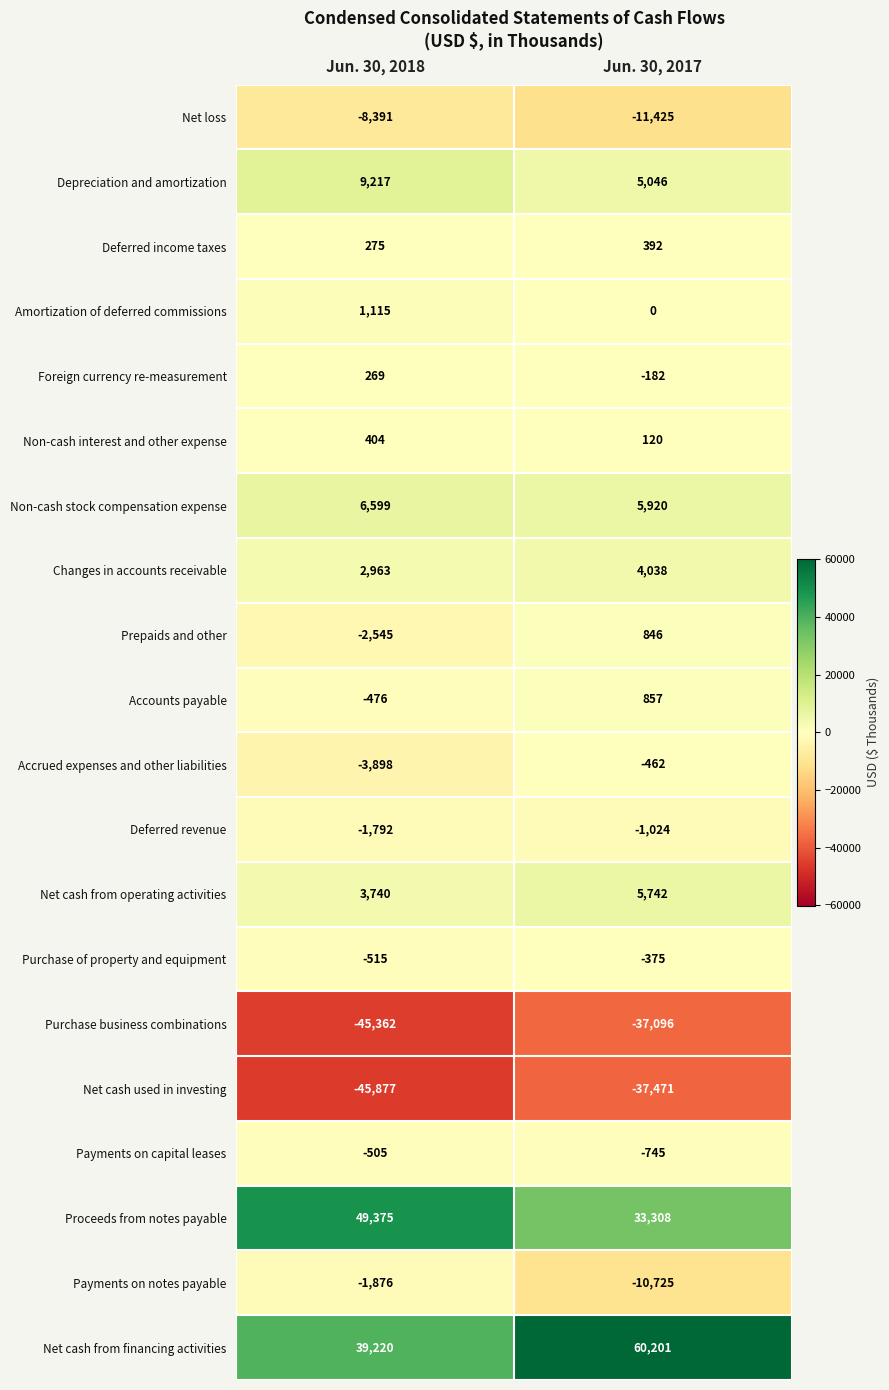

Is the value of Non-cash interest and other expense at Jun. 30, 2018 greater than the value of Foreign currency re-measurement at Jun. 30, 2017?

Yes